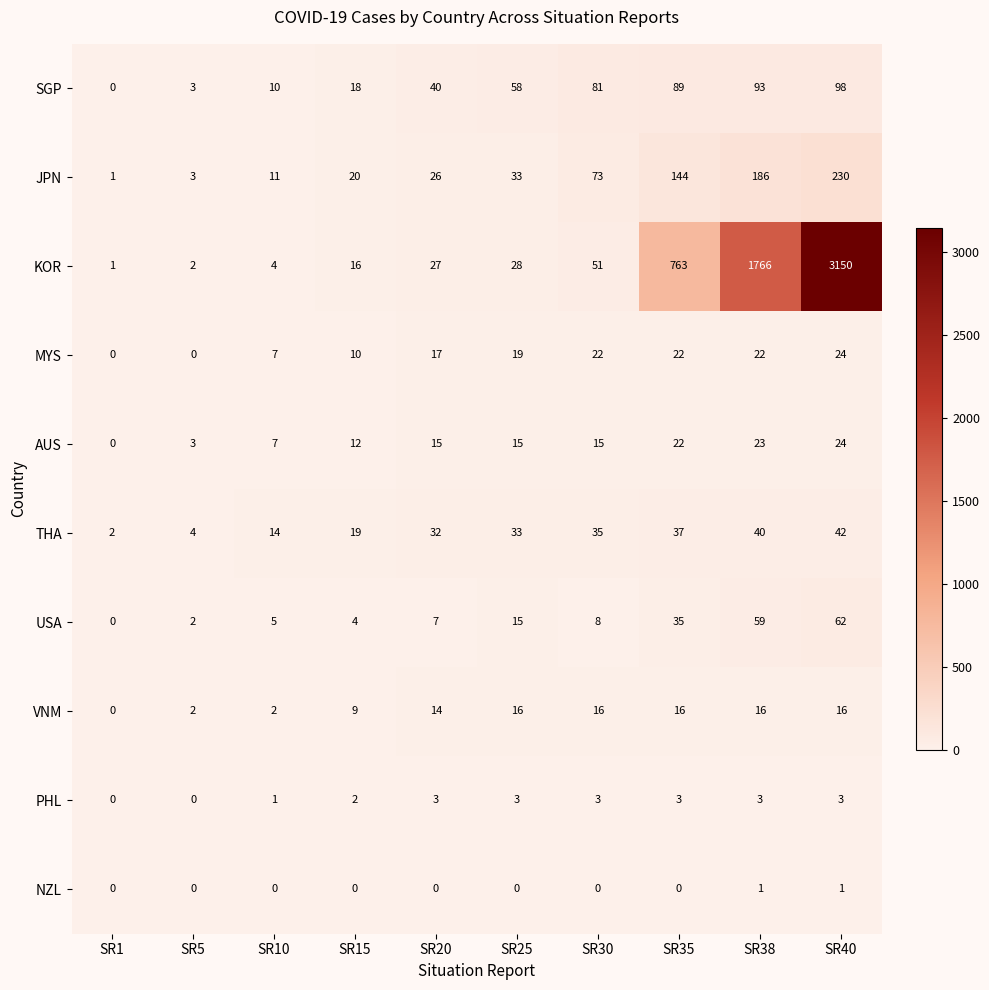

What is the difference between the SGP values at SR15 and SR20?

22